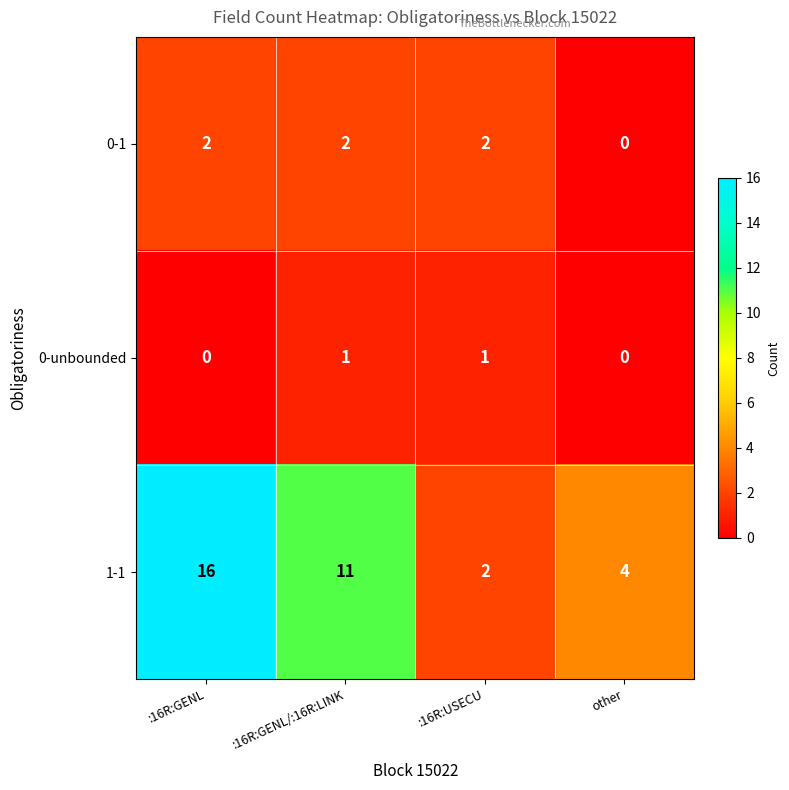

Which label corresponds to the largest value in the chart?

:16R:GENL